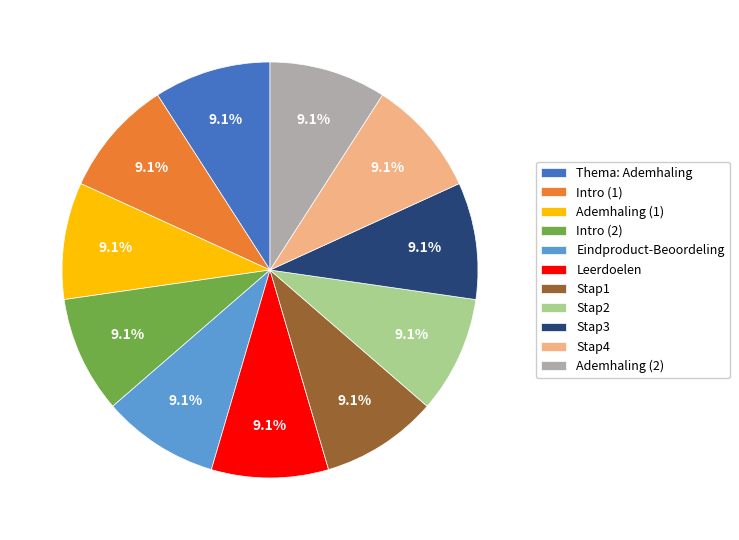

The Ademhaling (1) slice represents 9% of the pie. True or false?

True